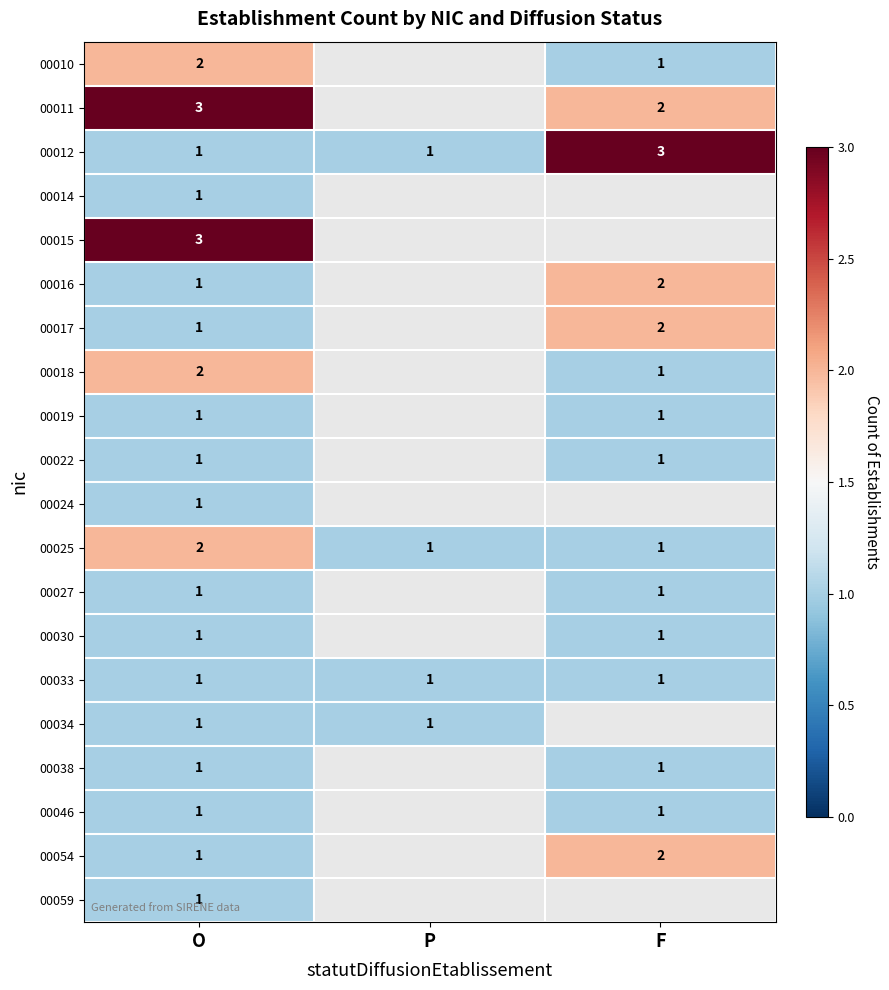

The 00014 series shows 0 at O. True or false?

False